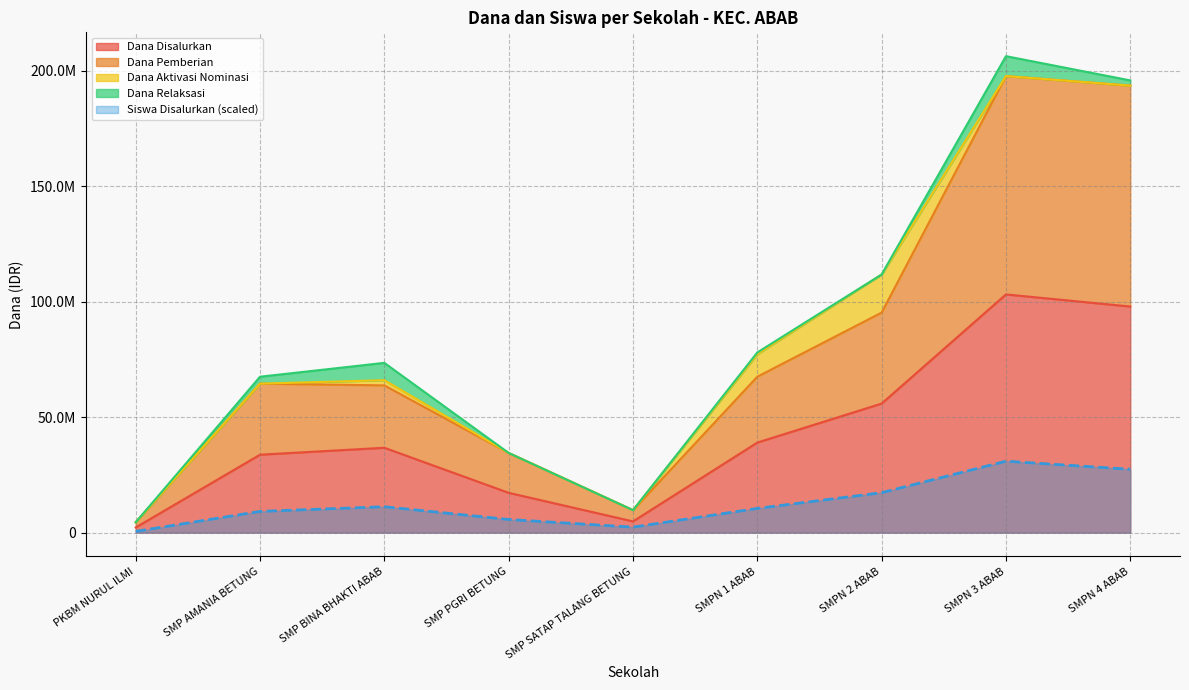

Rank the categories by Dana Pemberian value from lowest to highest.

PKBM NURUL ILMI, SMP SATAP TALANG BETUNG, SMP PGRI BETUNG, SMP BINA BHAKTI ABAB, SMP AMANIA BETUNG, SMPN 1 ABAB, SMPN 2 ABAB, SMPN 4 ABAB, SMPN 3 ABAB